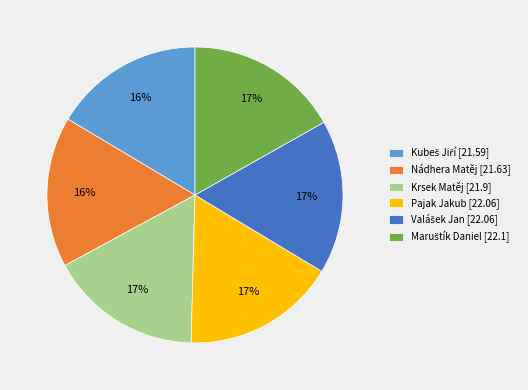

Is there any slice that represents more than half of the pie?

No